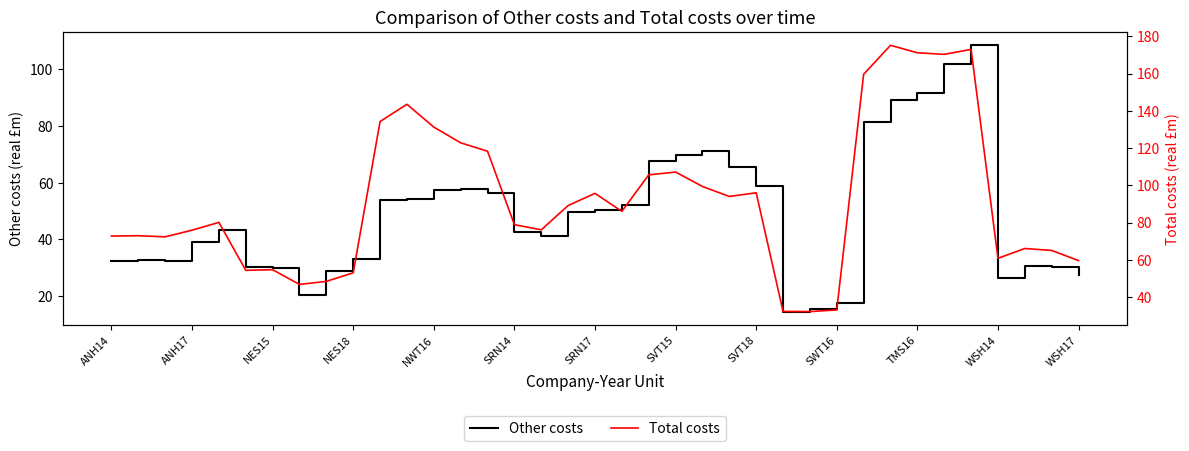

The Other costs series shows 29.9 at NES15. True or false?

True